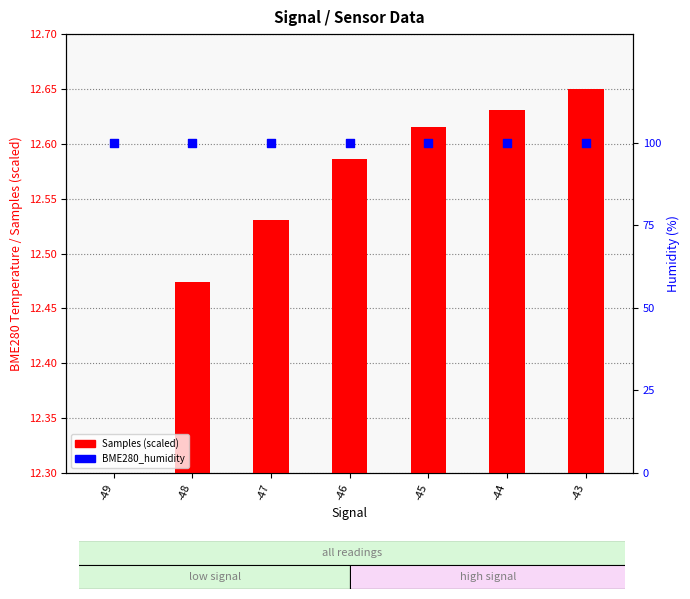

Which series has the largest Y range (max minus min)?

Samples (scaled)